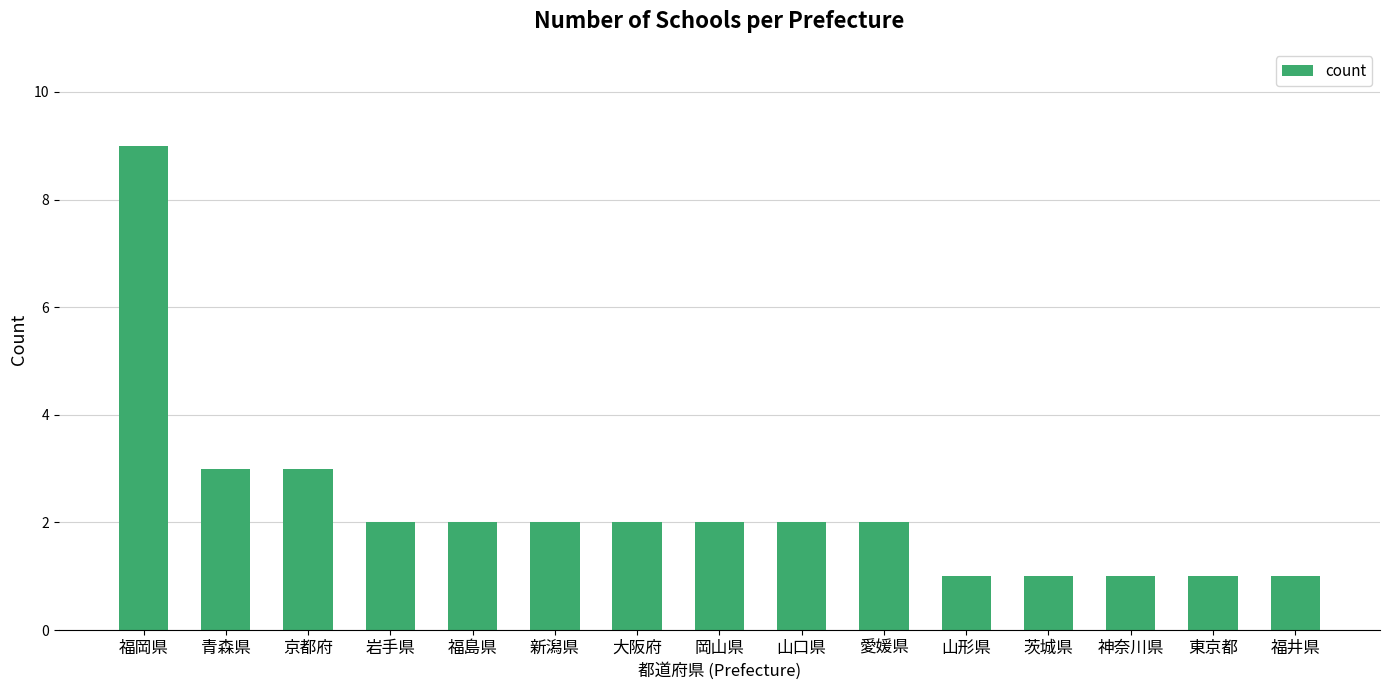

Which category has the highest value across all series?

福岡県